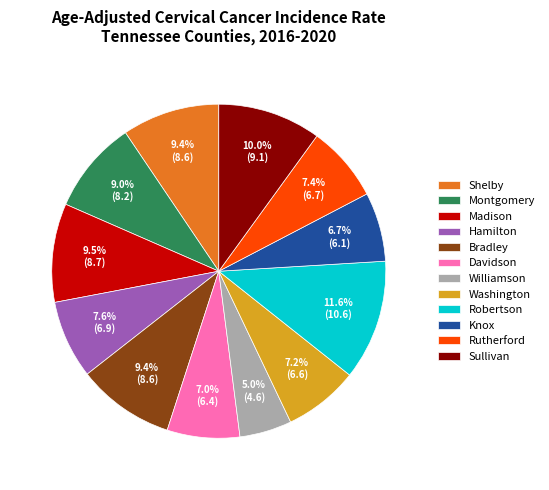

What portion of the pie excludes Rutherford?

92.6%